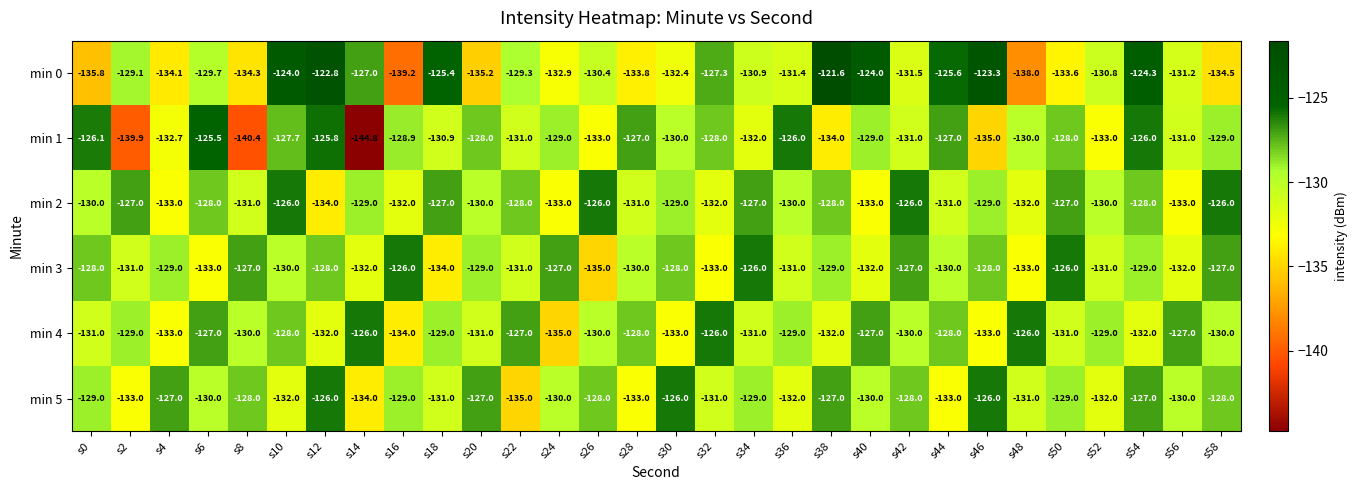

What is the minimum value shown in the chart?

-144.8